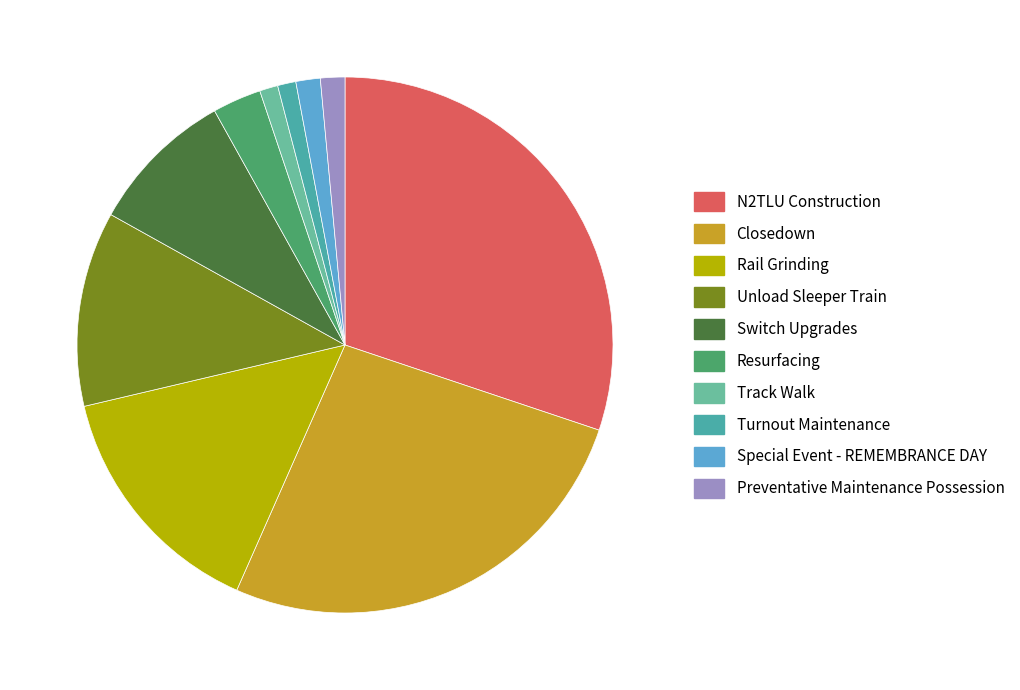

How many slices are in this pie chart?

10